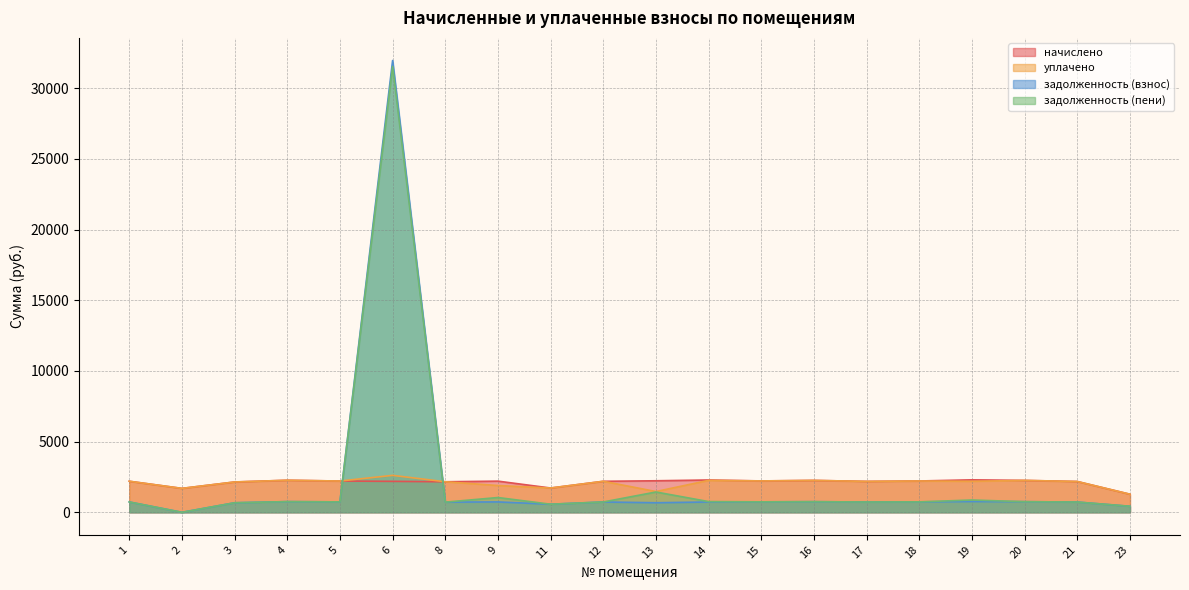

What is the difference between the maximum and minimum values in the задолженность (взнос) series?

31958.7